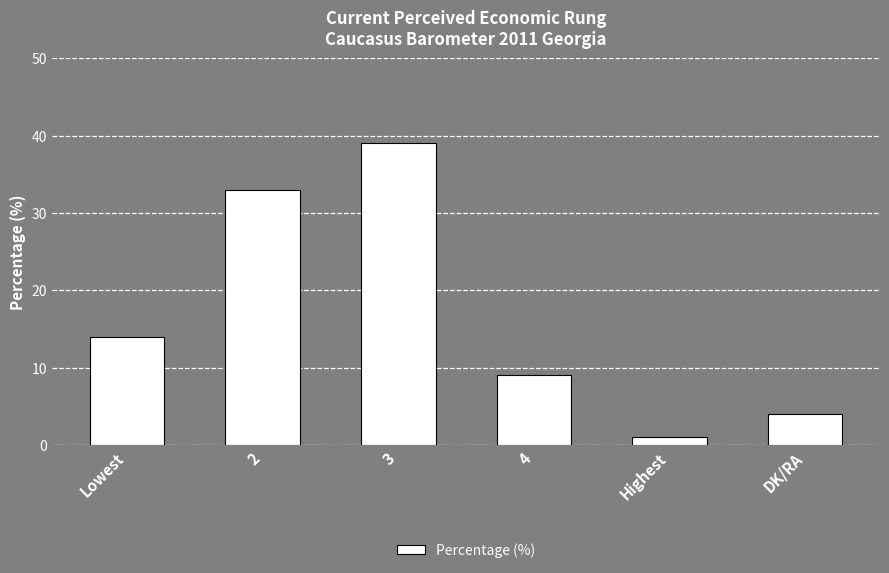

The value at Highest is 1. True or false?

True